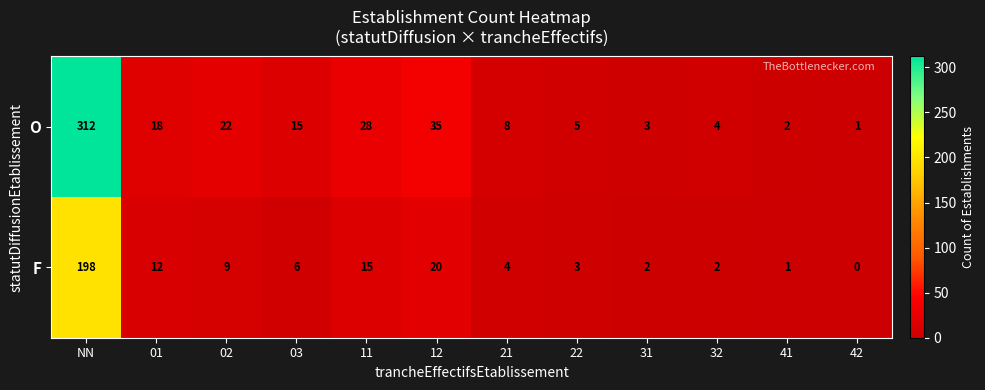

Reading right to left, what are all the values shown in this chart?

O: 42=1	41=2	32=4	31=3	22=5	21=8	12=35	11=28	03=15	02=22	01=18	NN=312
F: 42=0	41=1	32=2	31=2	22=3	21=4	12=20	11=15	03=6	02=9	01=12	NN=198